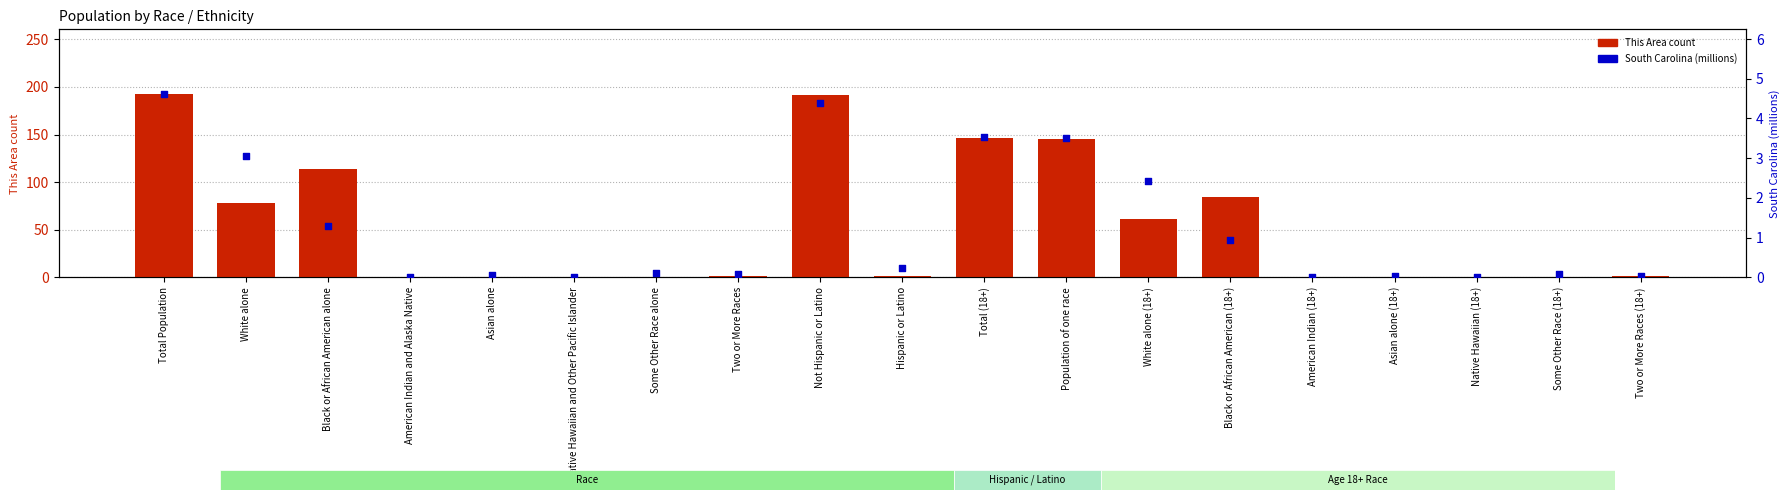

Which series contains the highest Y value?

This Area count